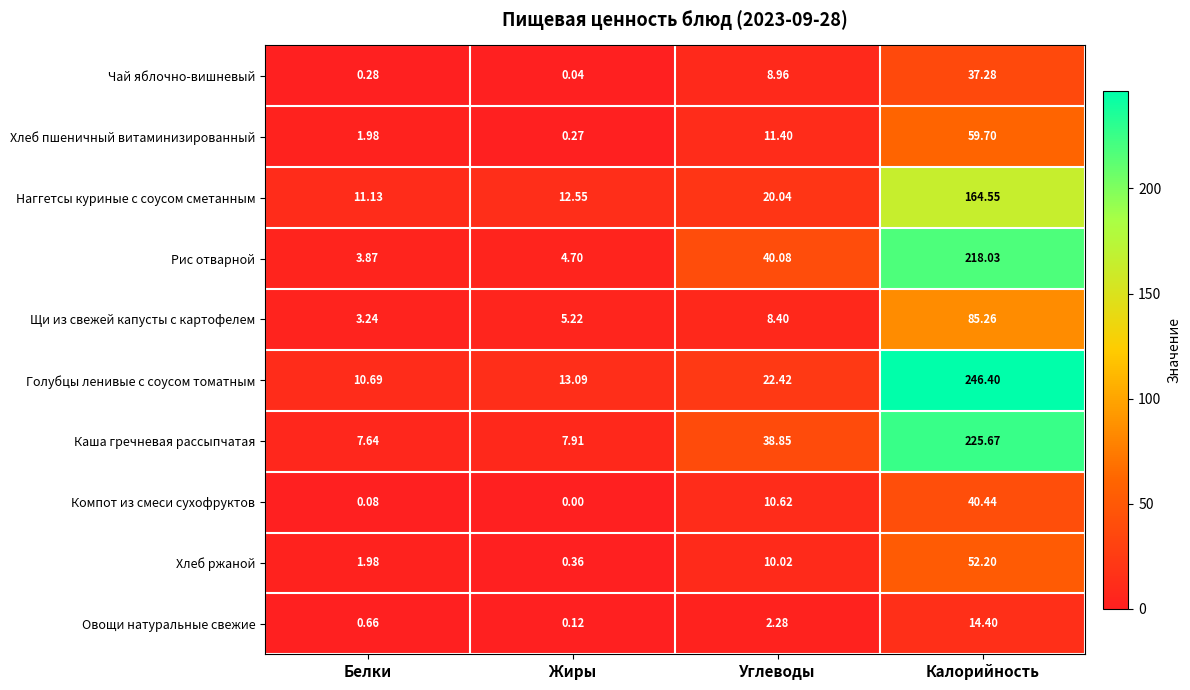

How many distinct data groups are displayed?

10